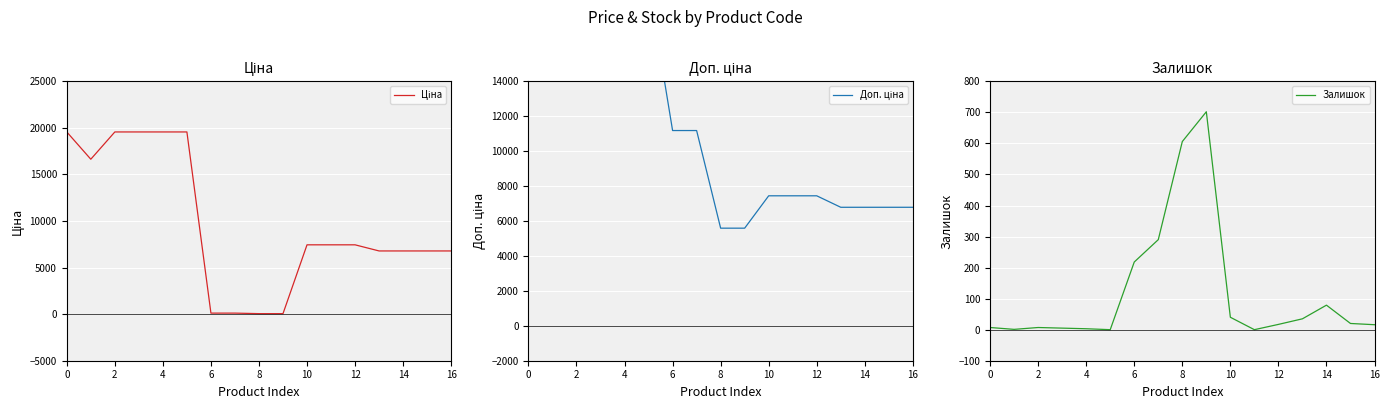

At 2, list the series in order from smallest to largest.

Залишок, Ціна, Доп. ціна